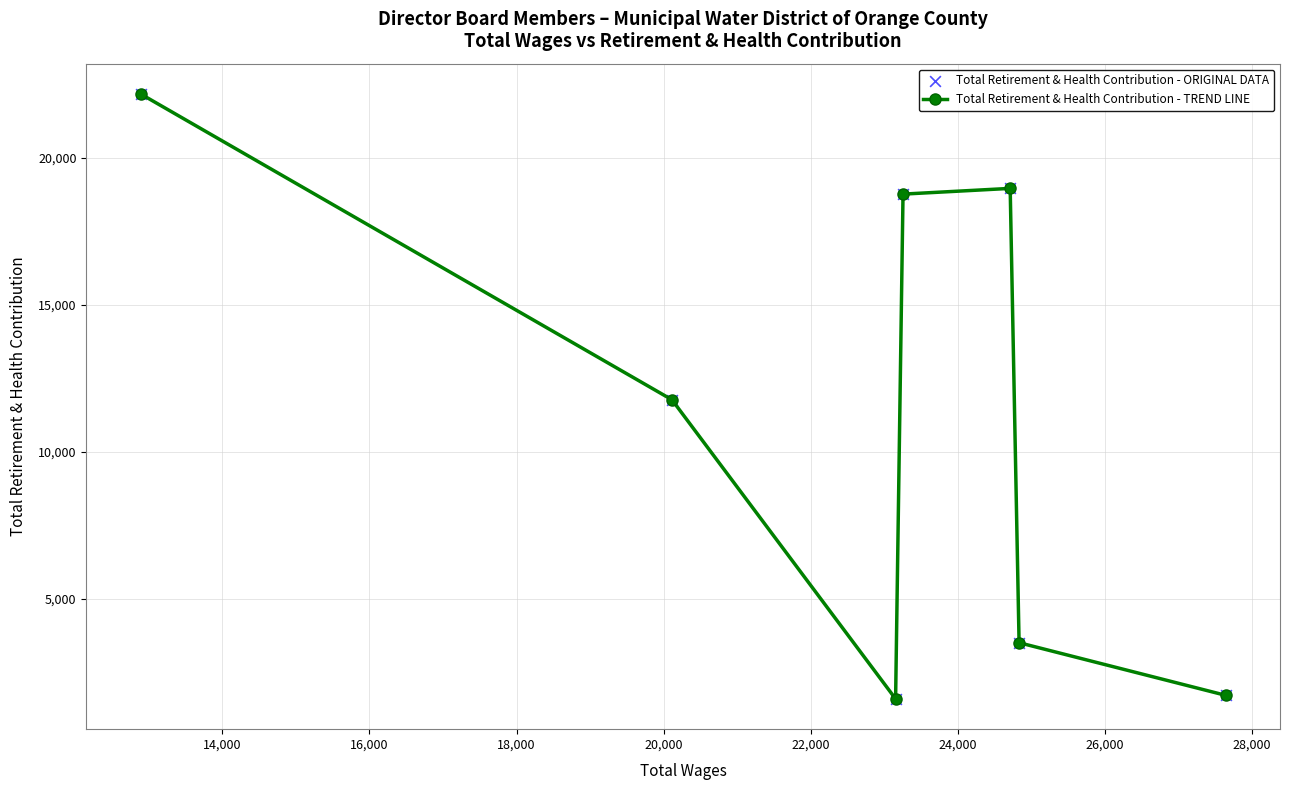

What are all the series names shown in the legend?

Total Retirement & Health Contribution - TREND LINE, Total Retirement & Health Contribution - ORIGINAL DATA